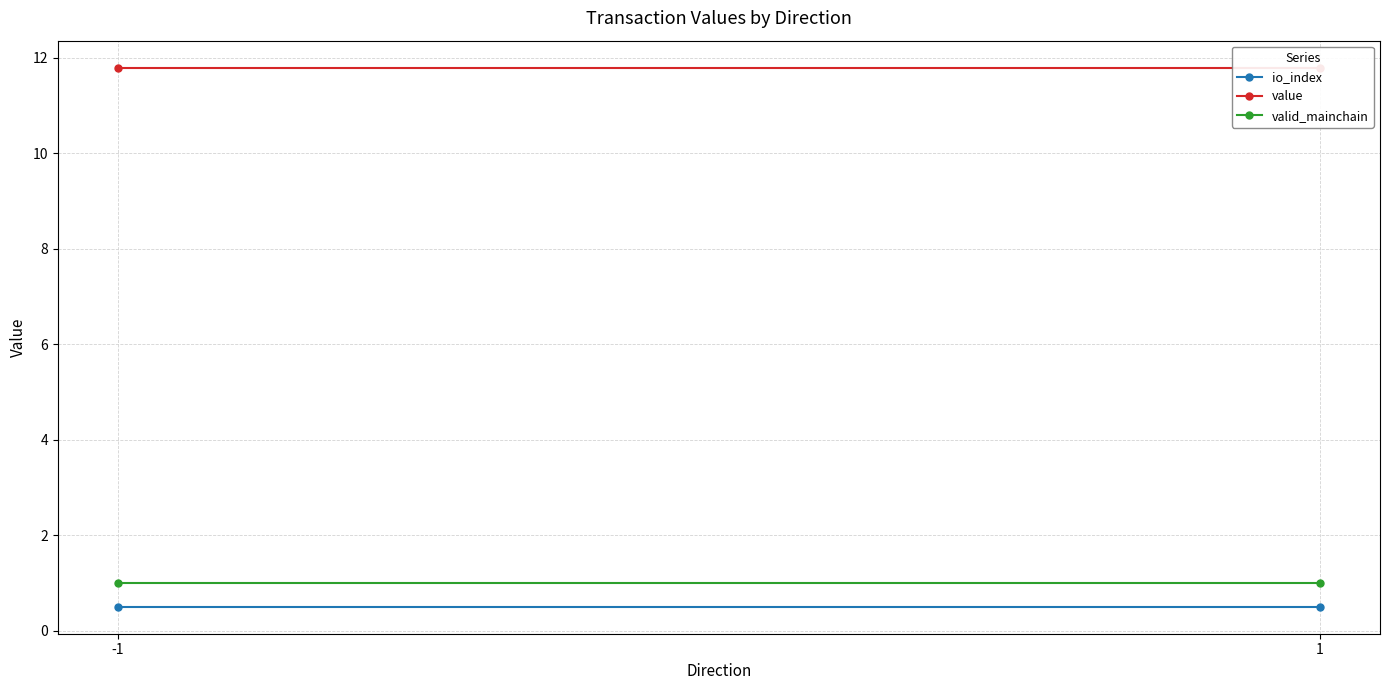

Which series has the largest range (max minus min)?

io_index